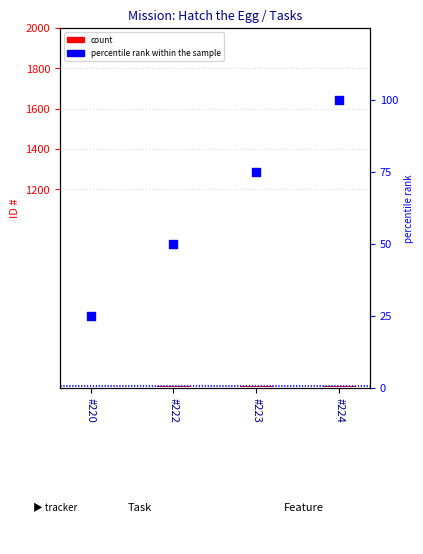

What are all the series names shown in the legend?

count, percentile rank within the sample